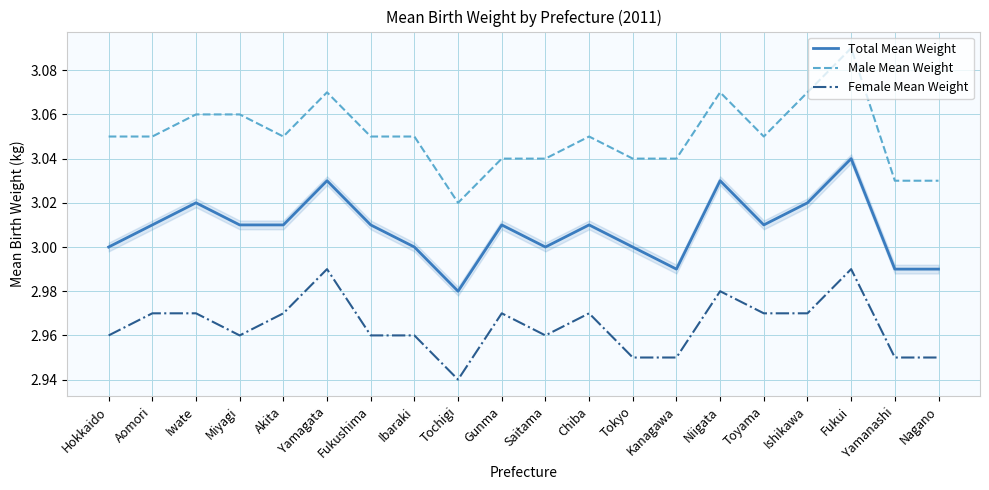

True or false: Total Mean Weight has a value of 3.0 at Niigata.

True